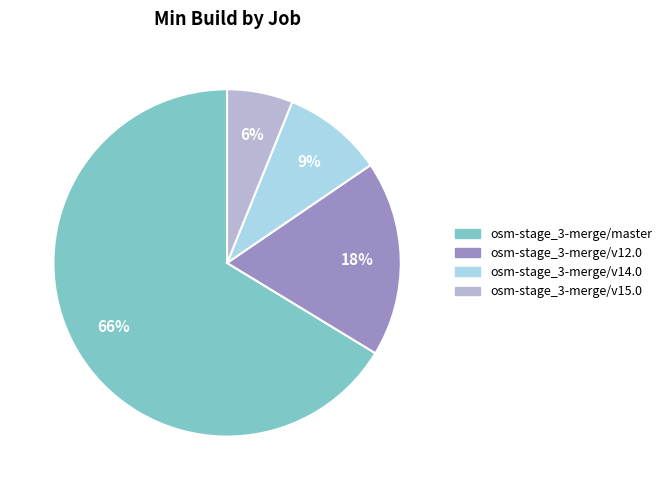

Does osm-stage_3-merge/master represent more than half of the total?

Yes